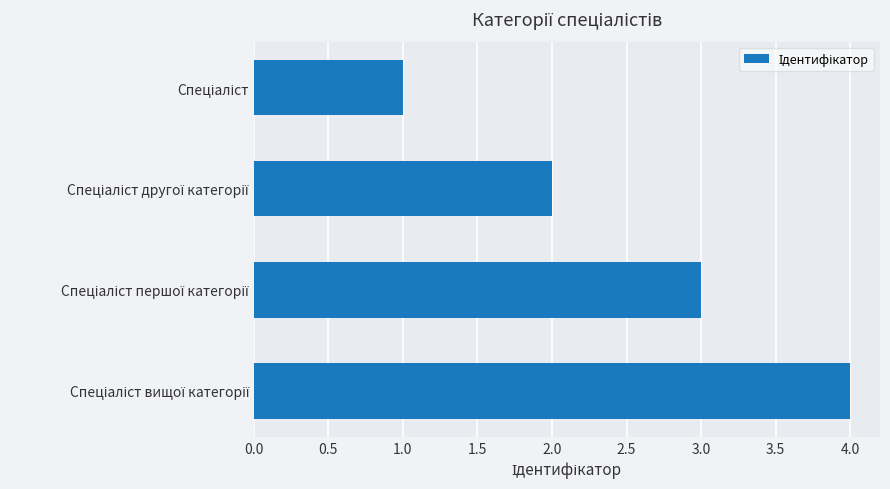

How many values are between 2 and 4?

3